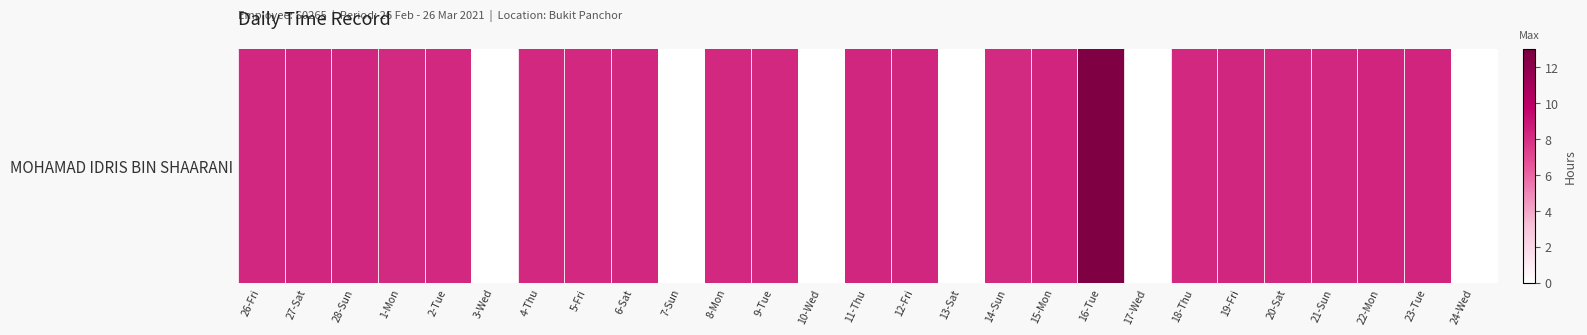

Reading left to right, transcribe all the data shown in this chart.

8.2	8.3	8.3	8.2	8.2	0.0	8.2	8.2	8.2	0.0	8.2	8.2	0.0	8.3	8.3	0.0	8.1	8.3	12.7	0.0	8.2	8.3	8.3	8.3	8.4	8.3	0.0